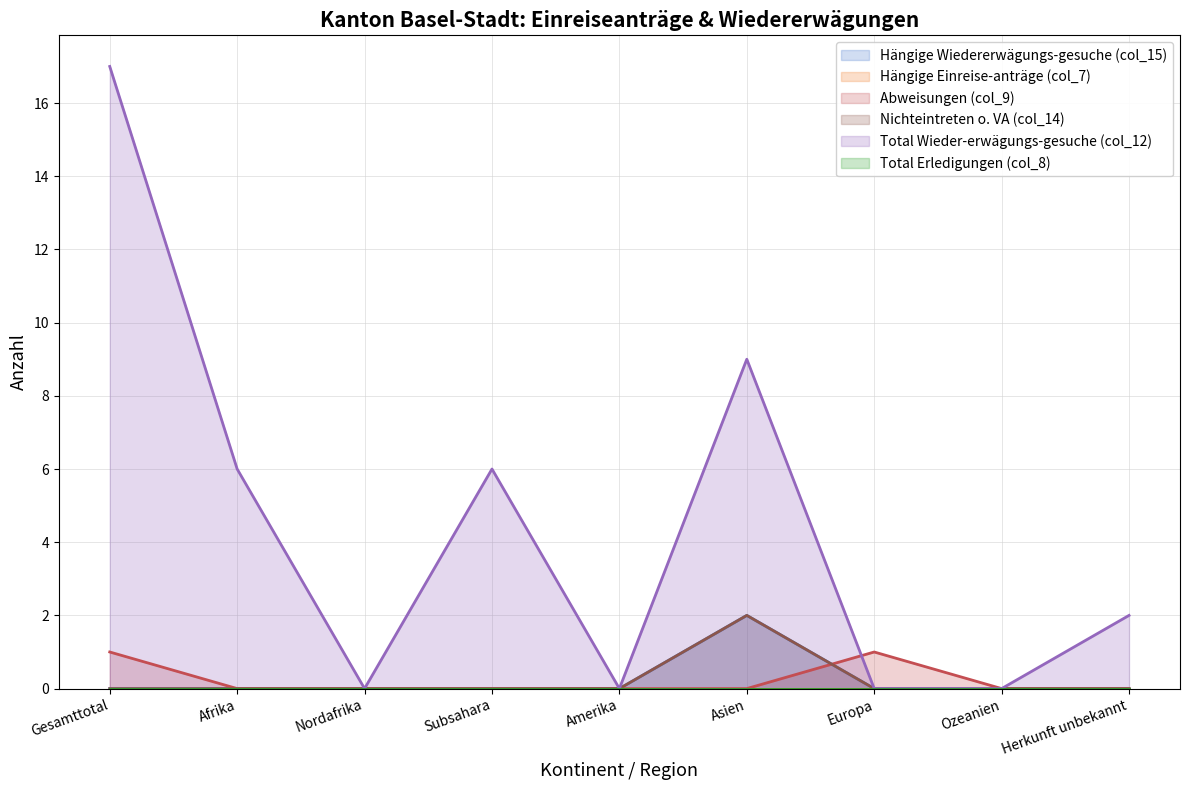

In Hängige Wiedererwägungs-gesuche (col_15), how many points are higher than both neighbors (excluding endpoints)?

1